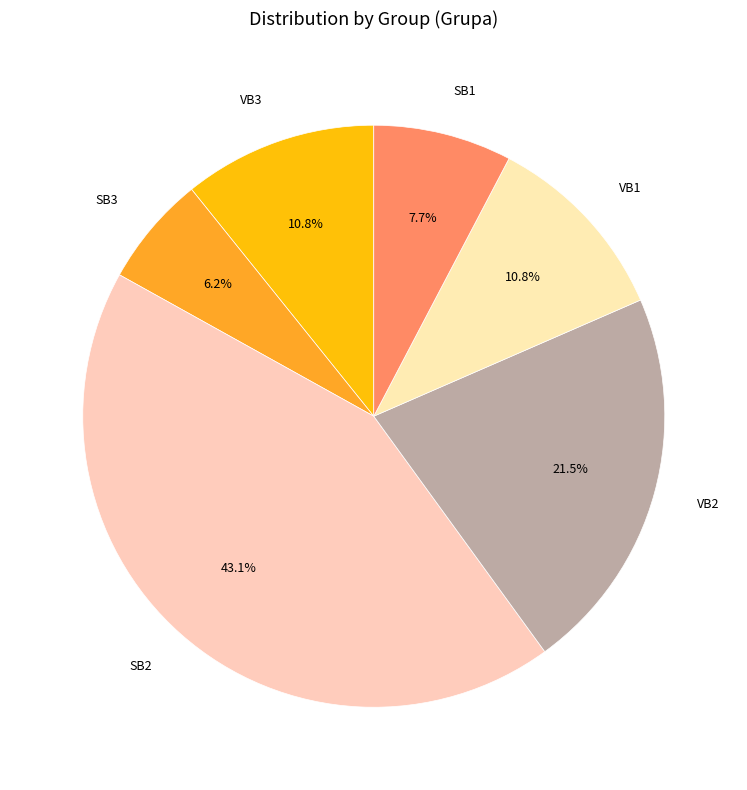

Is it true that SB3 is 6% of the pie?

True